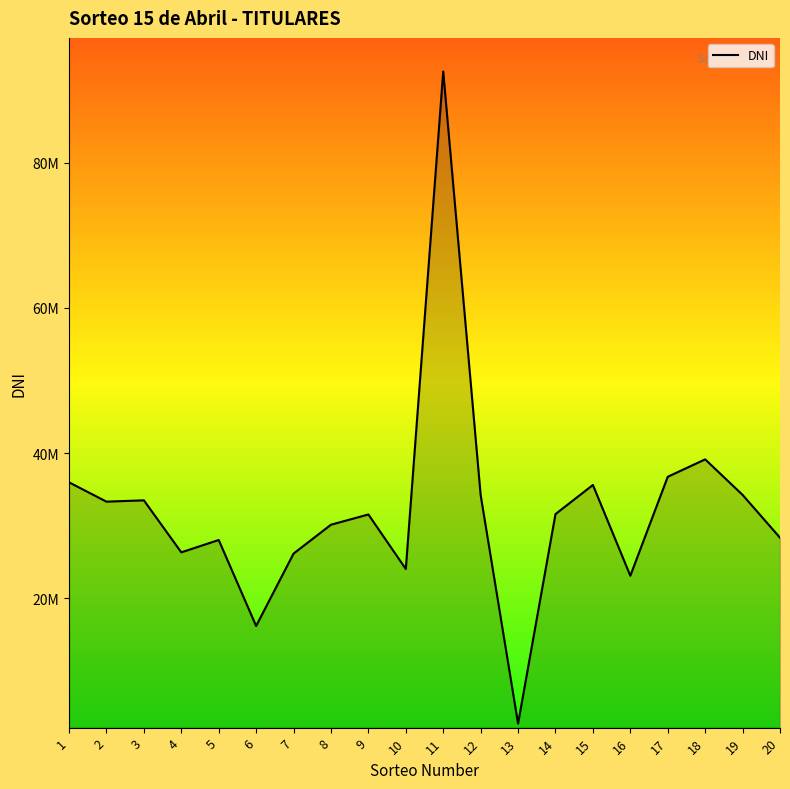

Which category has the lowest value across all series?

13